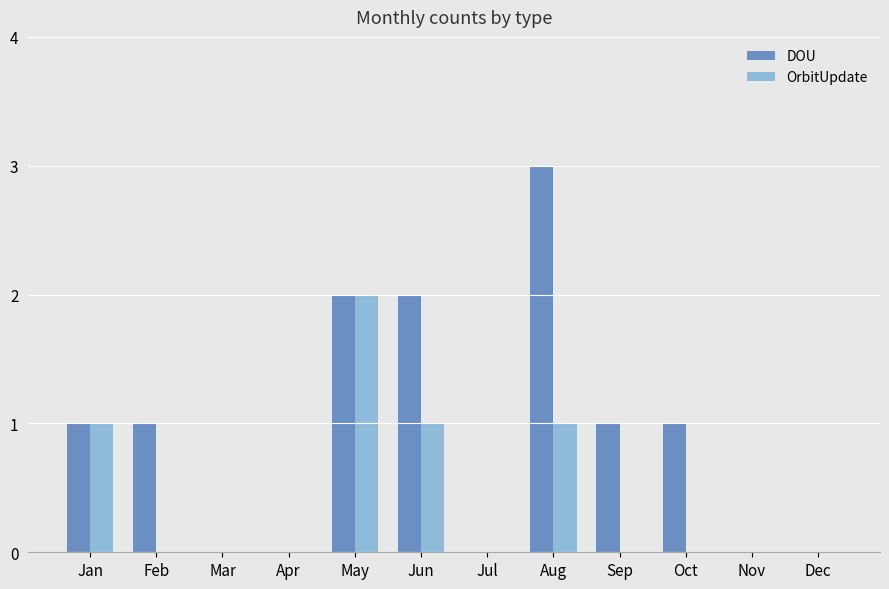

Does the chart contain stacked bars?

No